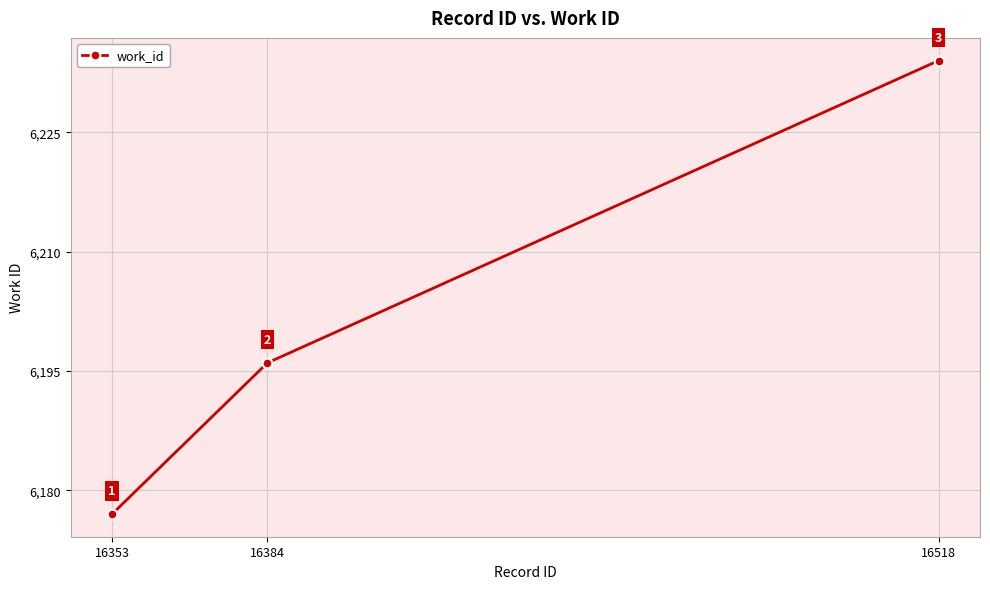

What is the value of the 3rd point from the left?

6234